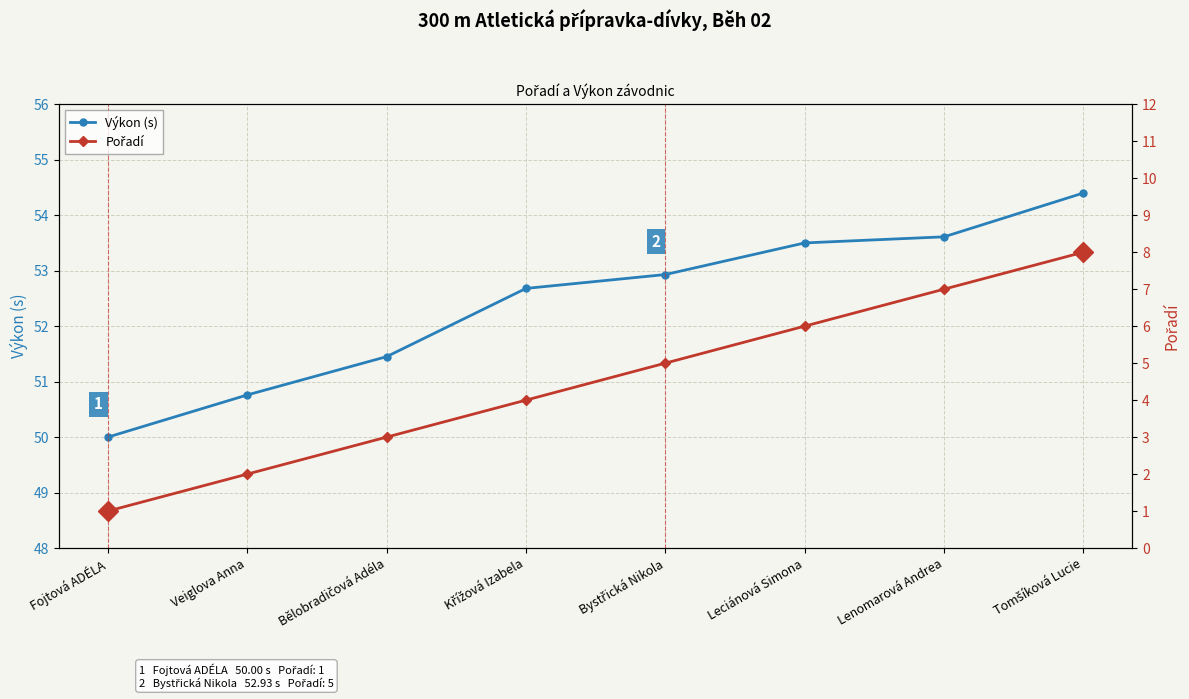

List the labels in order of Pořadí value, largest first.

Tomšíková Lucie, Lenomarová Andrea, Leciánová Simona, Bystřická Nikola, Křížová Izabela, Bělobradičová Adéla, Veiglova Anna, Fojtová ADÉLA